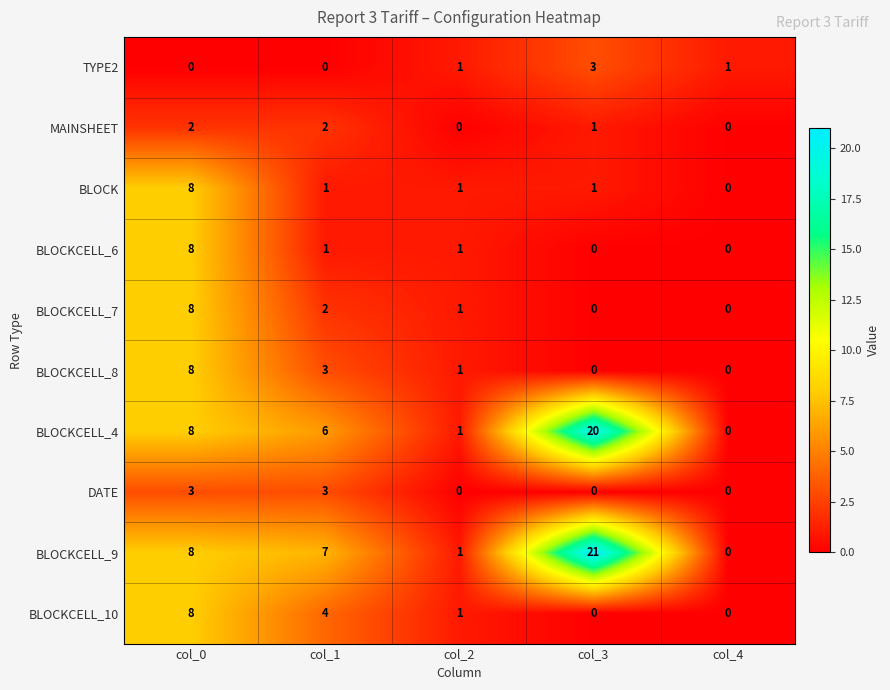

Count the number of categories in the chart.

5